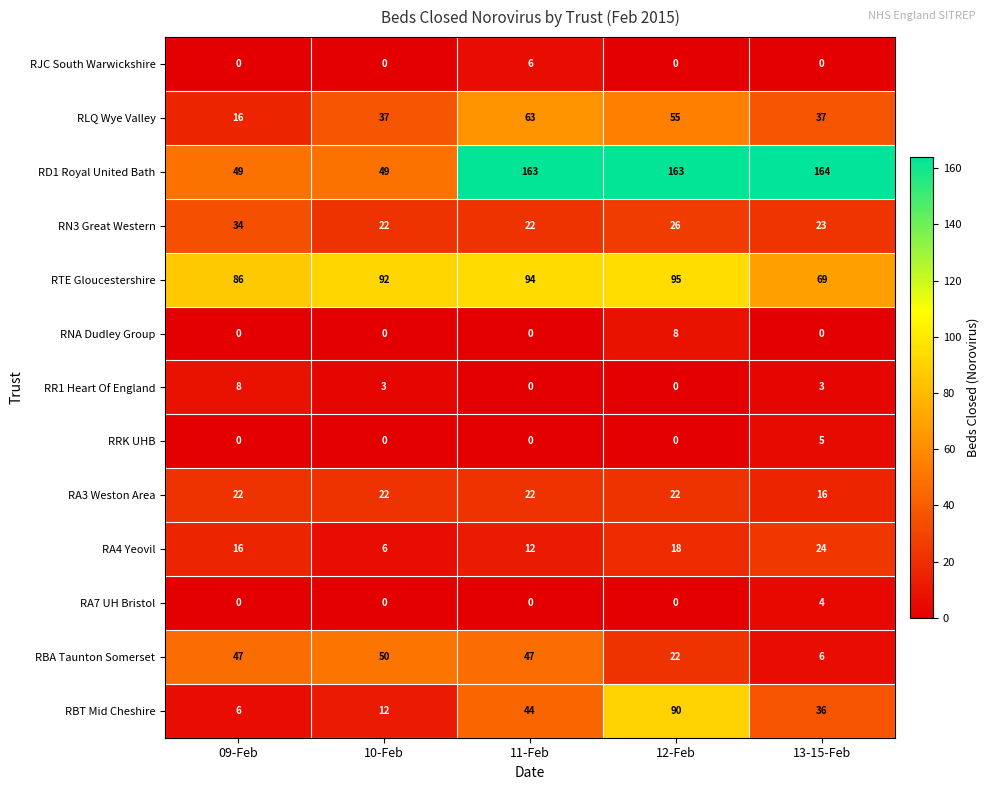

What is the sum of the RNA Dudley Group values at 12-Feb and 11-Feb?

8